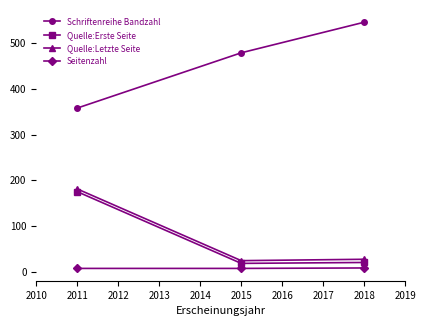

What is the difference between the maximum and second lowest values in the Quelle:Erste Seite series?

155